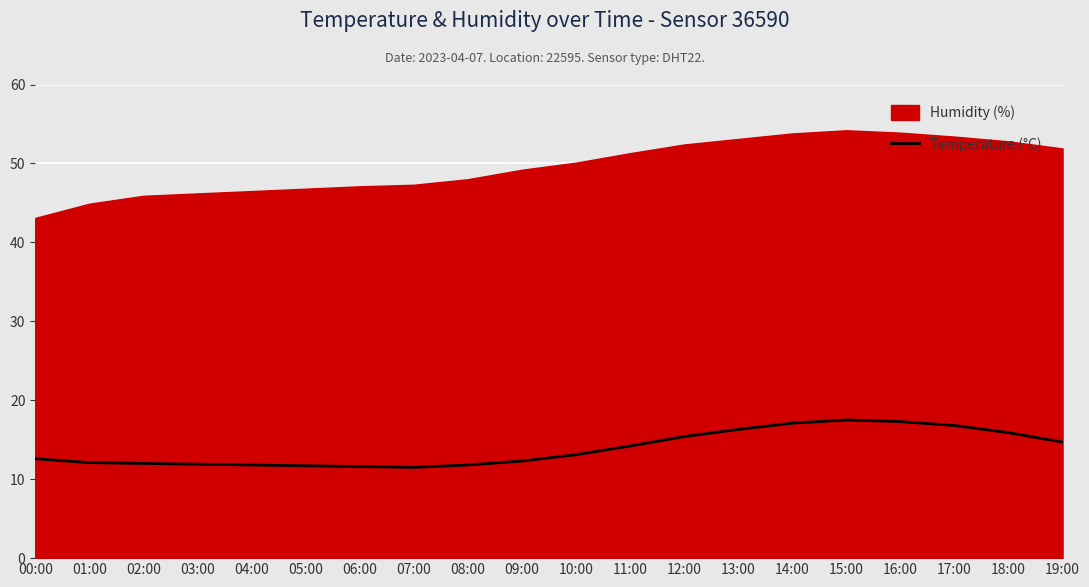

Between 12:00 and 07:00, which is larger?

12:00